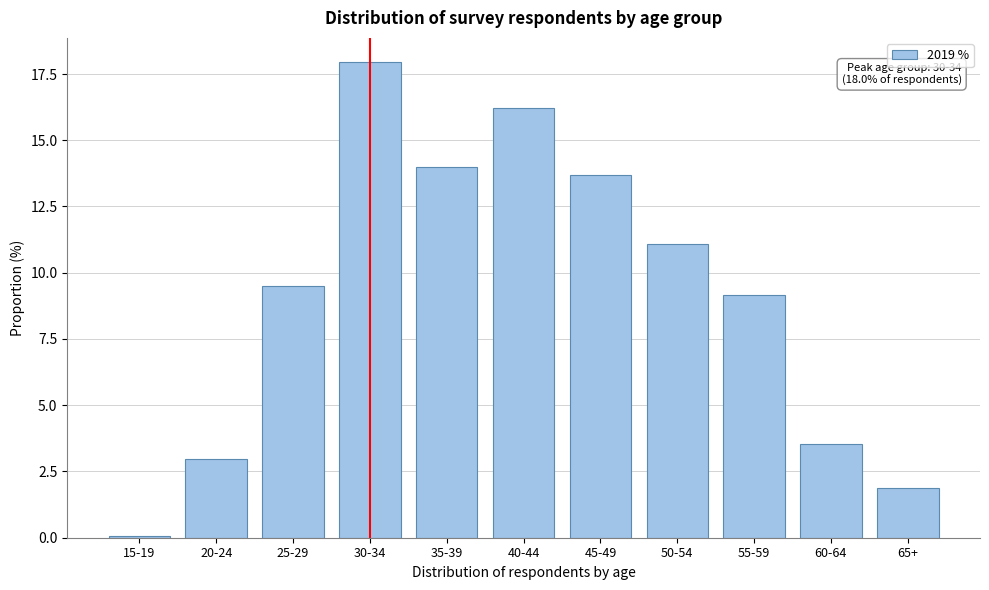

Reading left to right, list all the values displayed in this chart.

15-19=0.1	20-24=3.0	25-29=9.5	30-34=18.0	35-39=14.0	40-44=16.2	45-49=13.7	50-54=11.1	55-59=9.2	60-64=3.5	65+=1.9